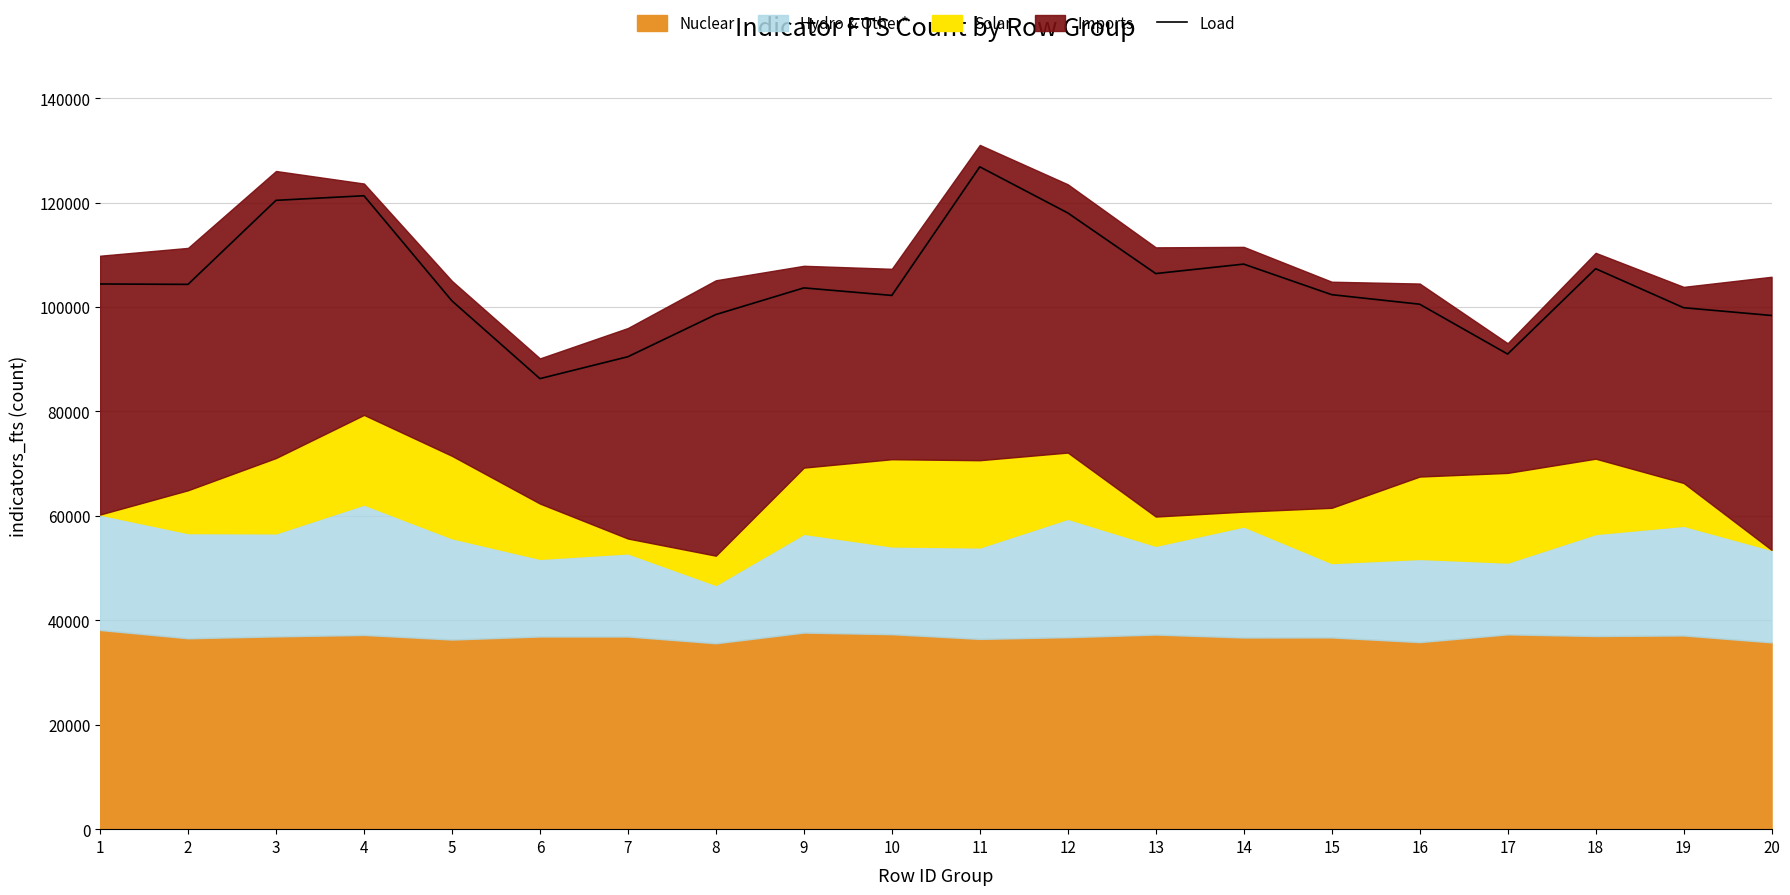

What is the ratio of the value at 3 to the value at 6?

1.4